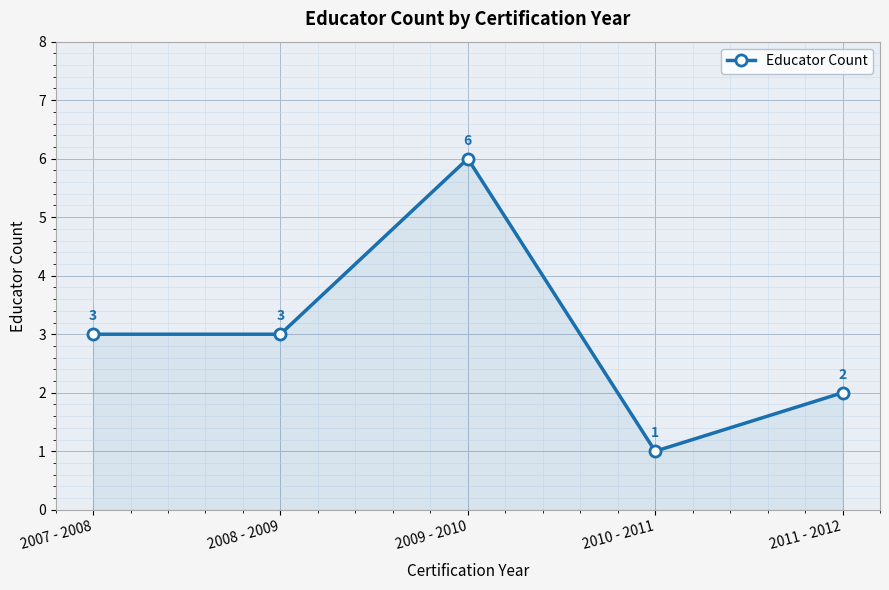

What is the ratio of the value at 2009 - 2010 to the value at 2008 - 2009?

2.0